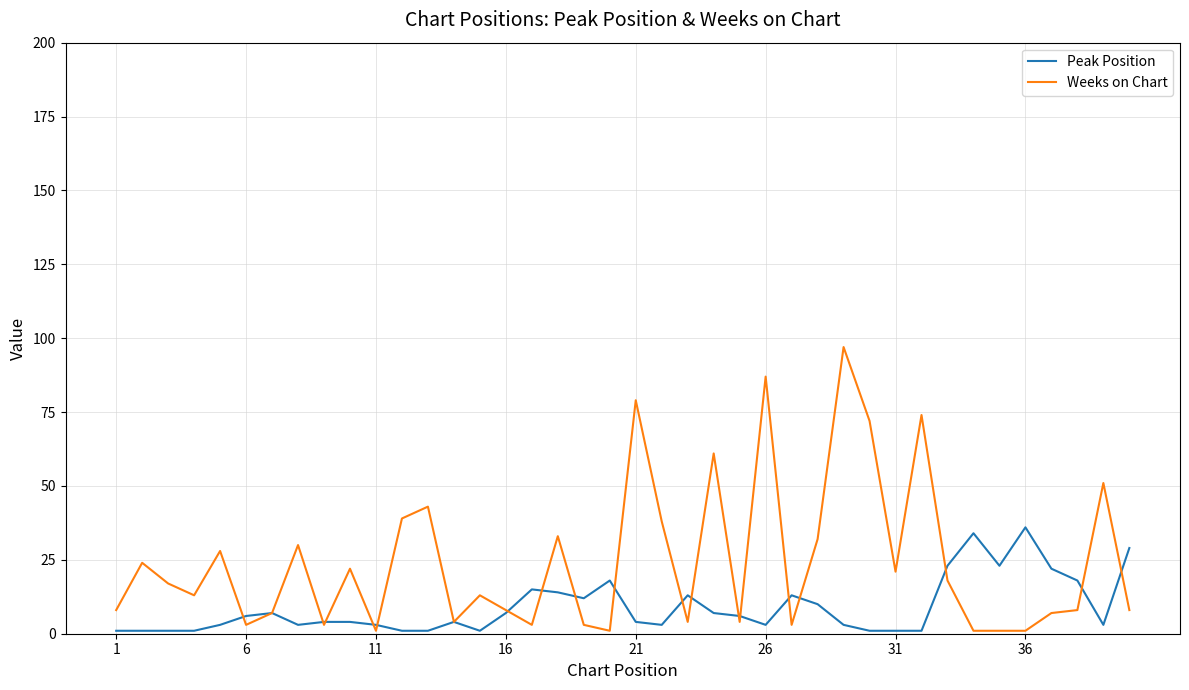

List the series in order of their overall mean, highest first.

Weeks on Chart, Peak Position